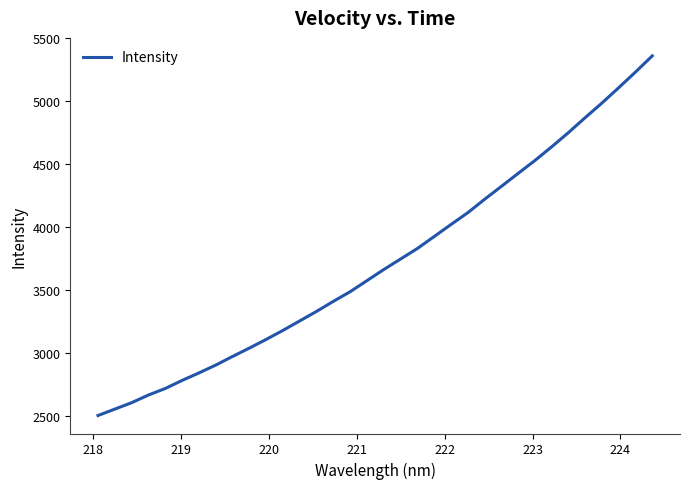

What is the minimum value shown in the chart?

2505.6